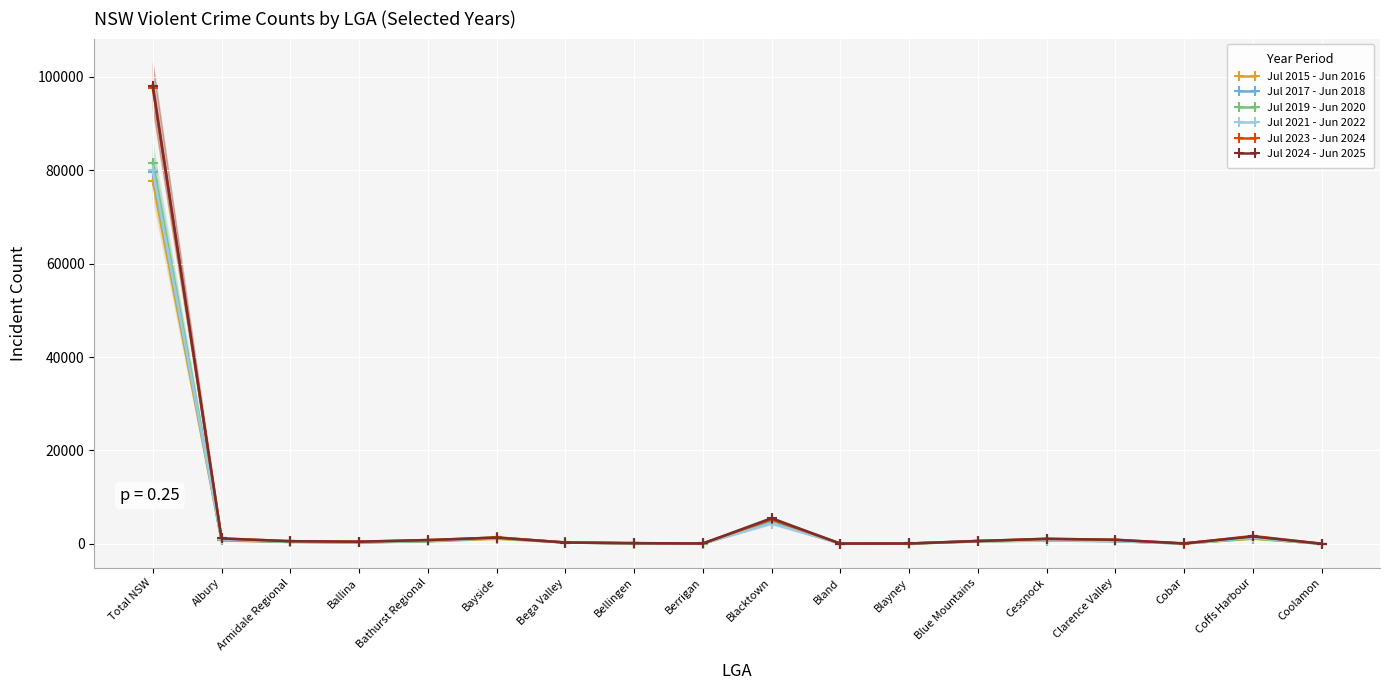

Which series has the largest range (max minus min)?

Jul 2024 - Jun 2025